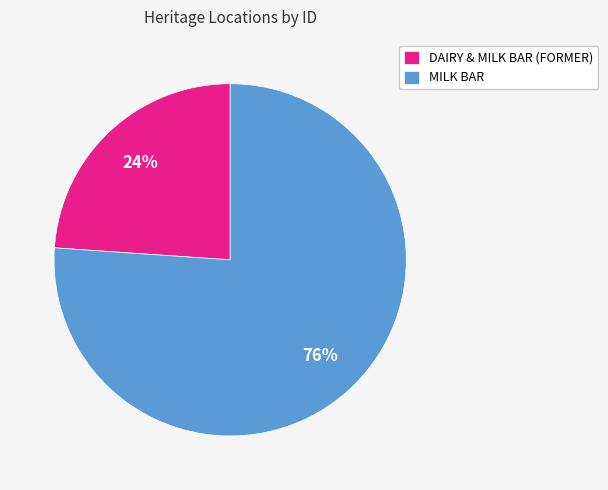

Do DAIRY & MILK BAR (FORMER) and MILK BAR together represent more than half of the pie?

Yes